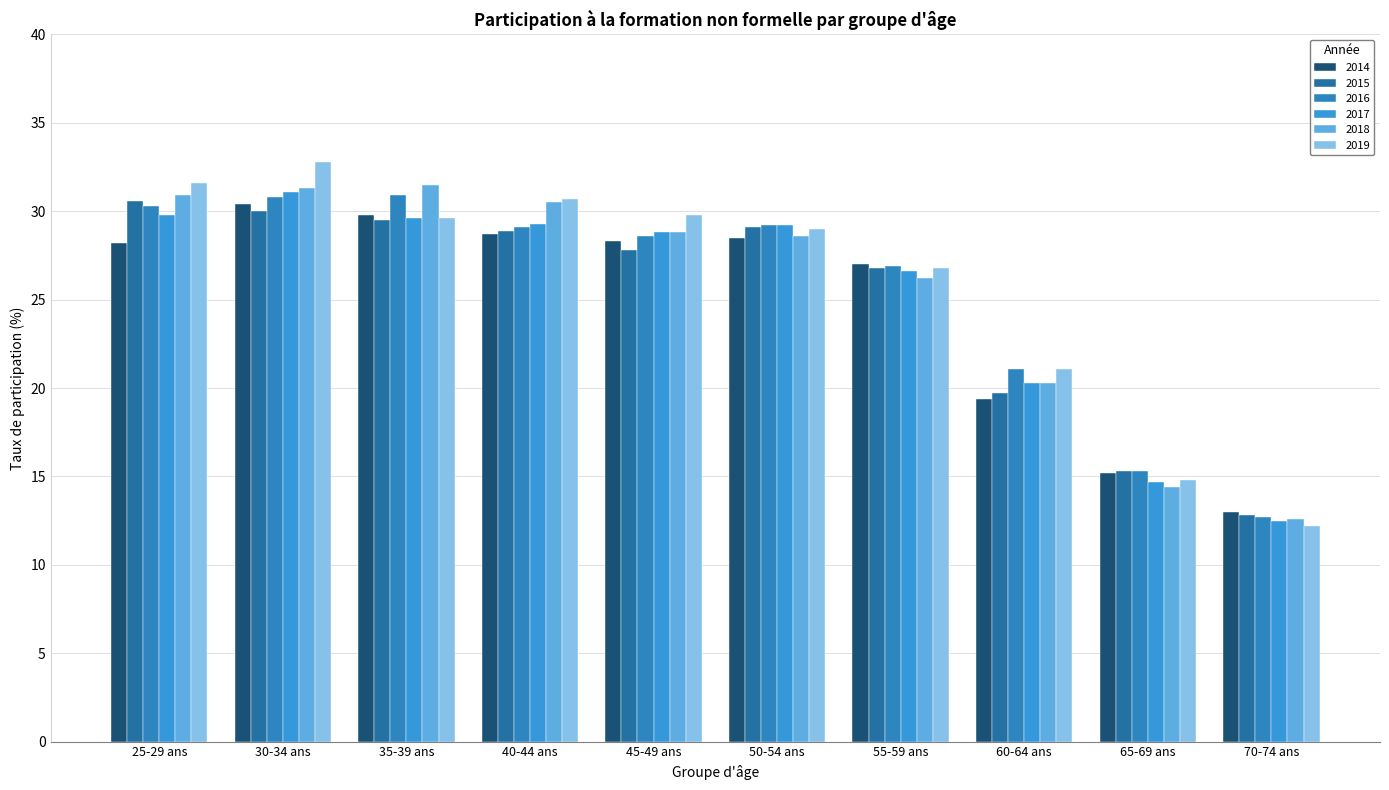

How many groups of bars are there?

10